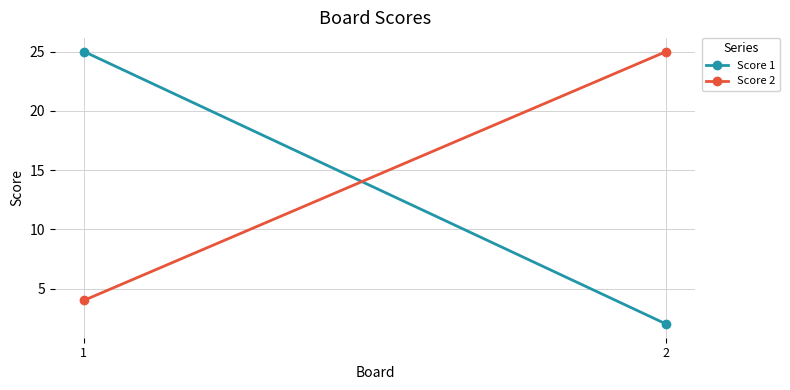

The value of Score 2 at 2 is 8. True or false?

False